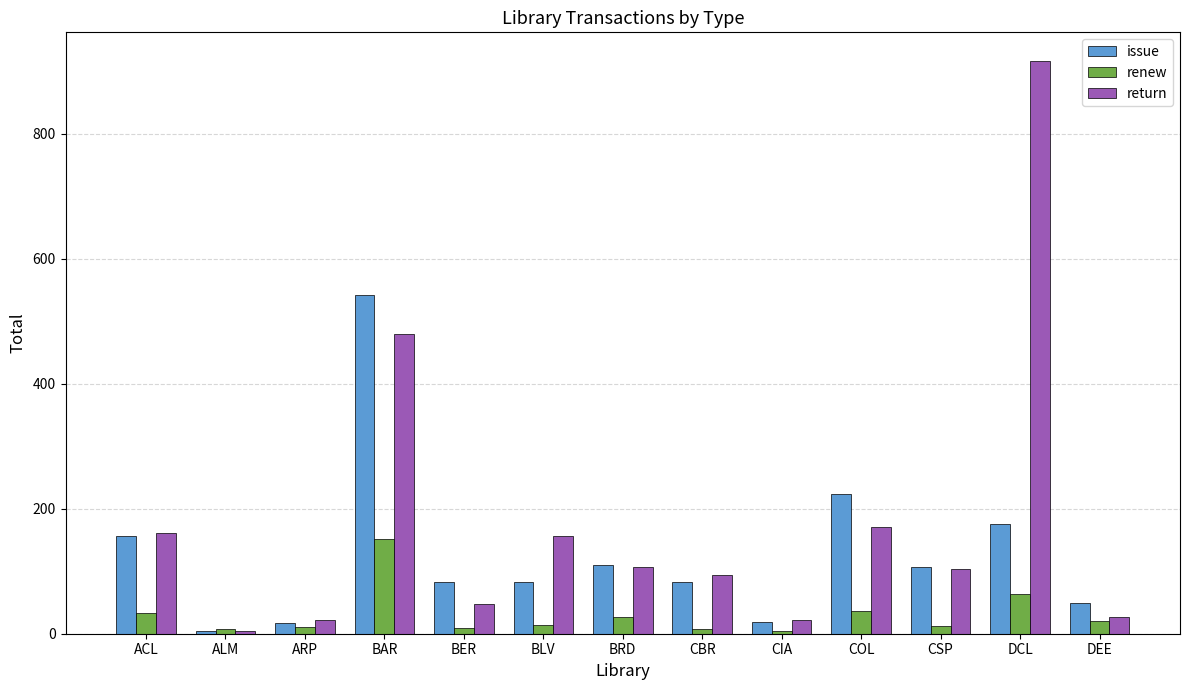

Between BAR and BER, which series saw the biggest shift?

issue